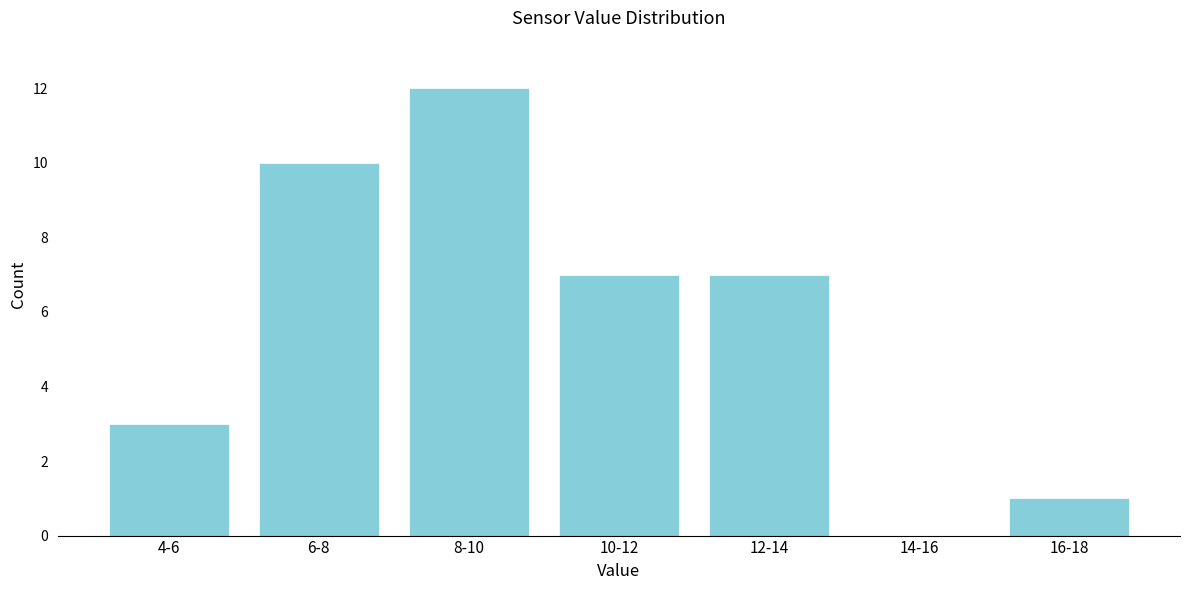

Reading left to right, extract all data points from this chart.

4-6=3	6-8=10	8-10=12	10-12=7	12-14=7	14-16=0	16-18=1